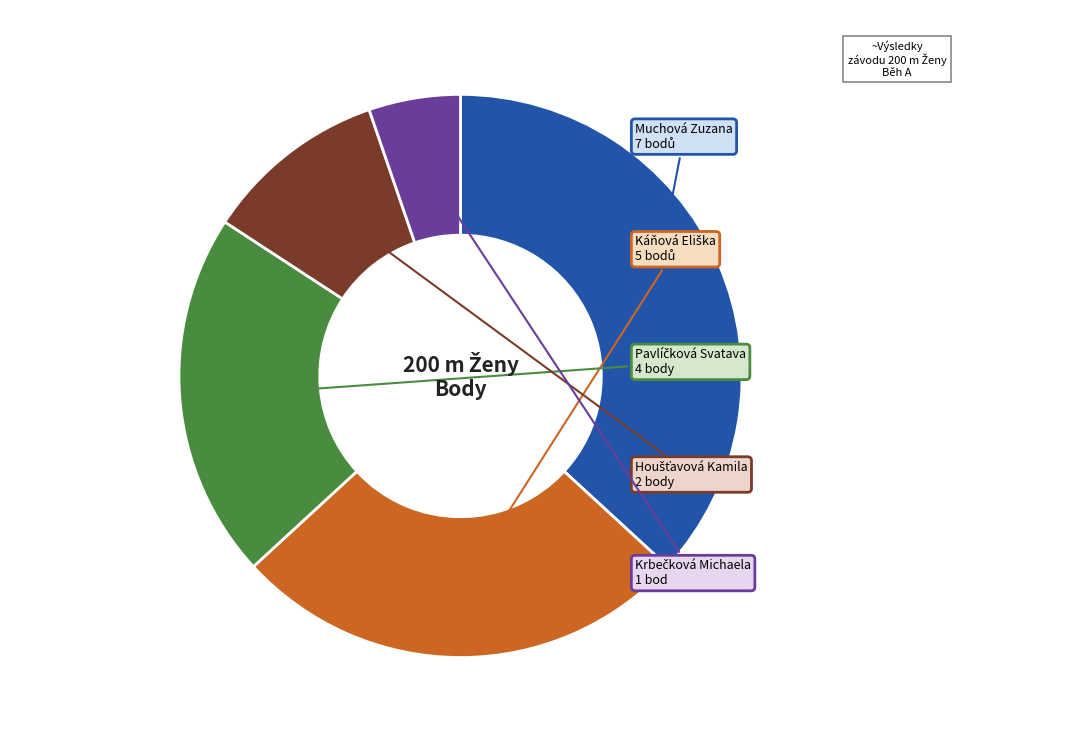

Is there any slice that represents more than half of the pie?

No